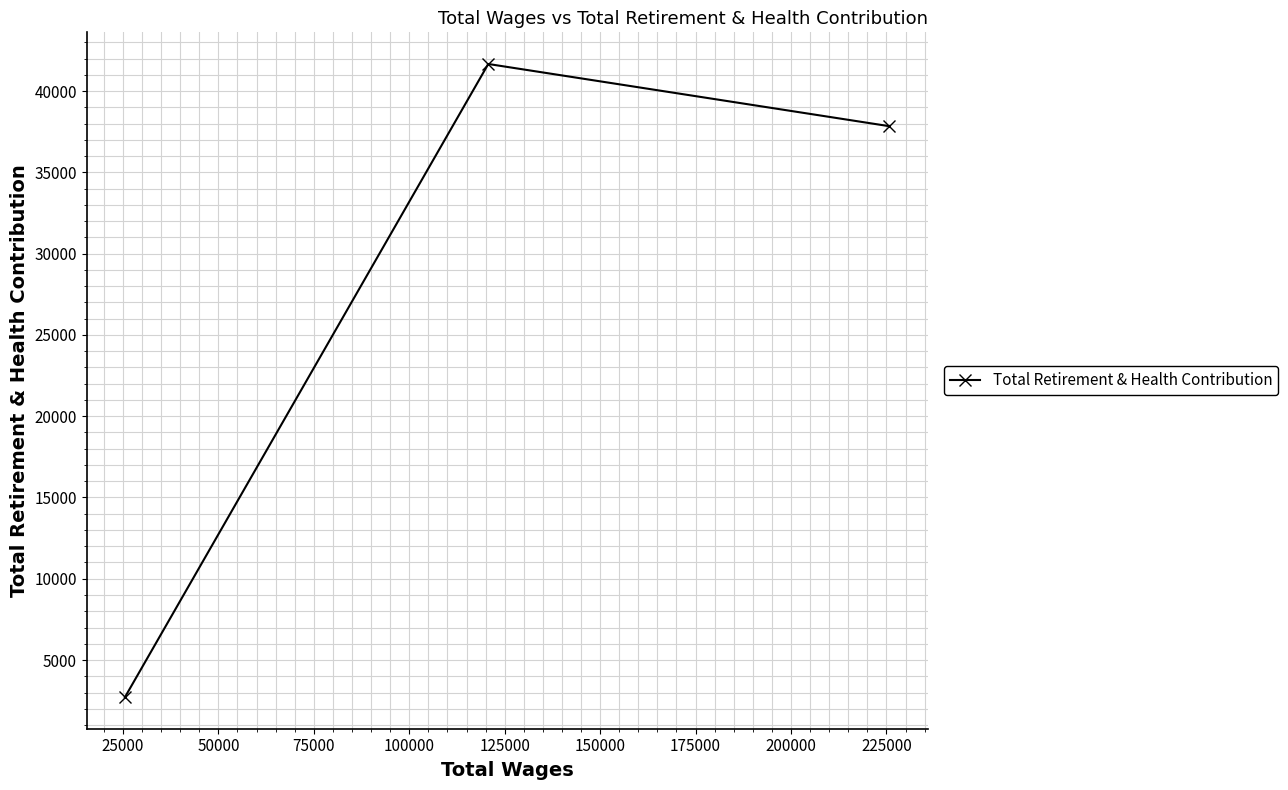

How many lines are shown in the chart?

1